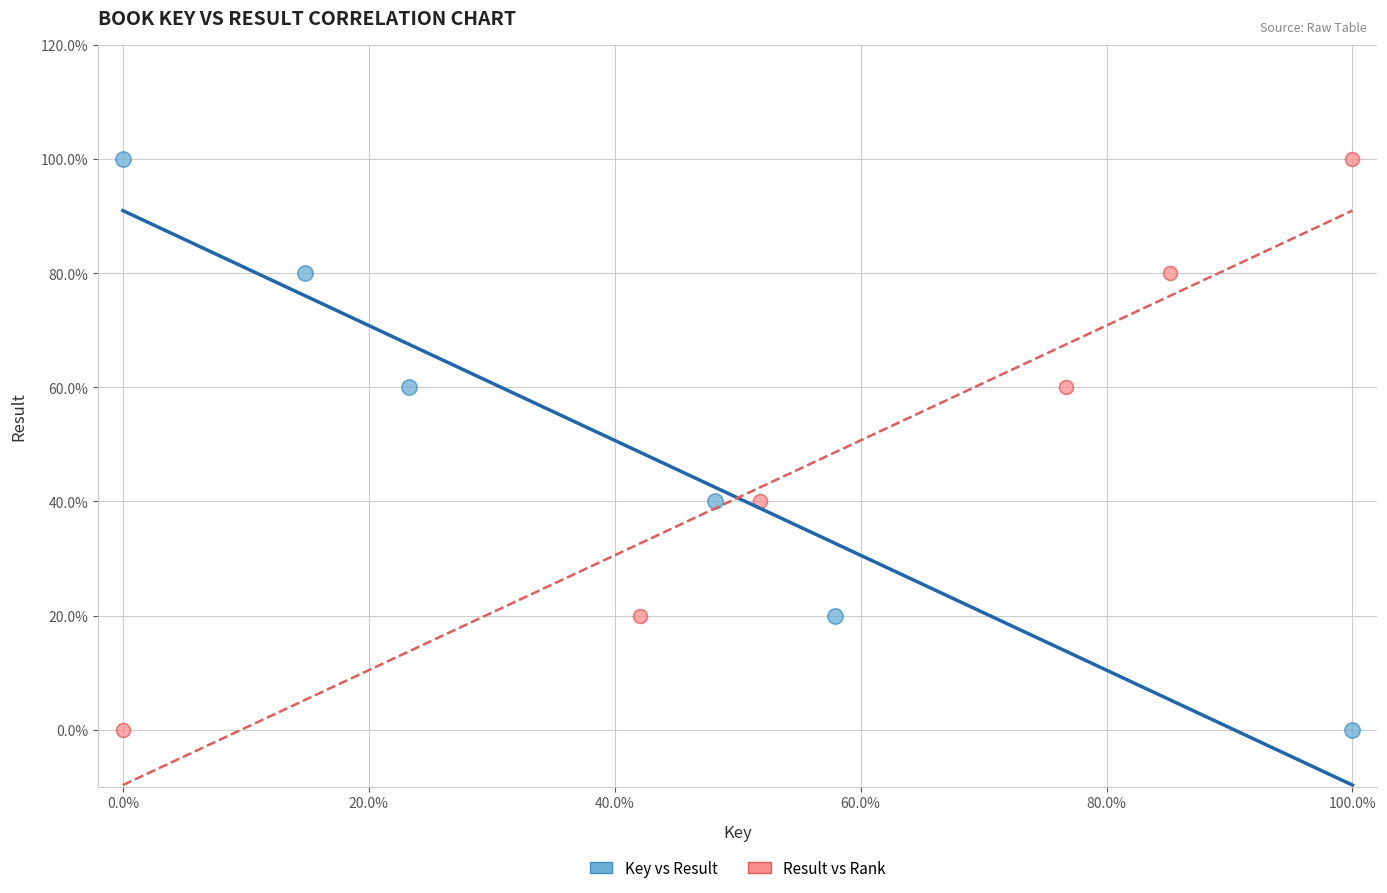

What are all the series names shown in the legend?

Key vs Result, Result vs Rank